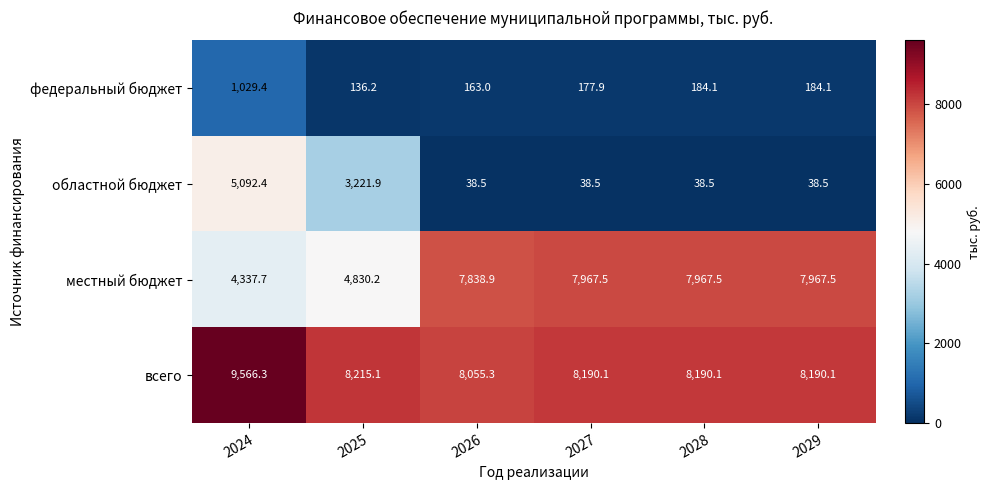

The value of всего at 2024 is 9566.3. True or false?

True